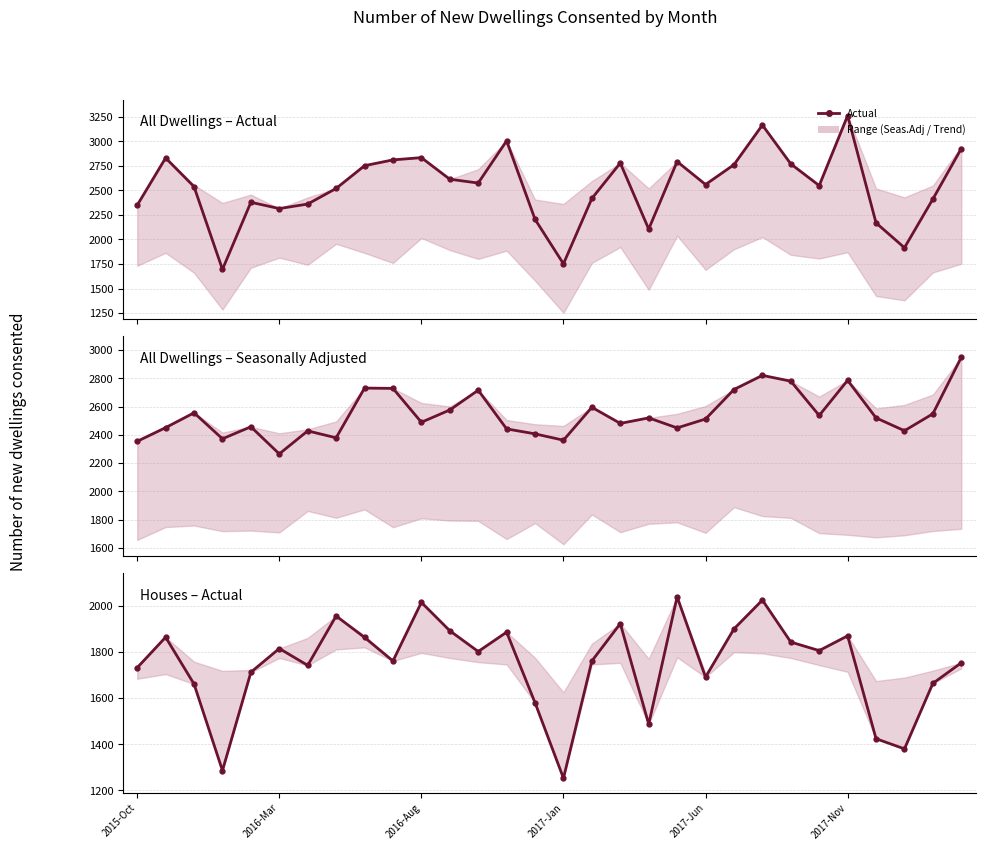

What is the difference between the maximum and minimum values in the All dwellings Actual series?

1567